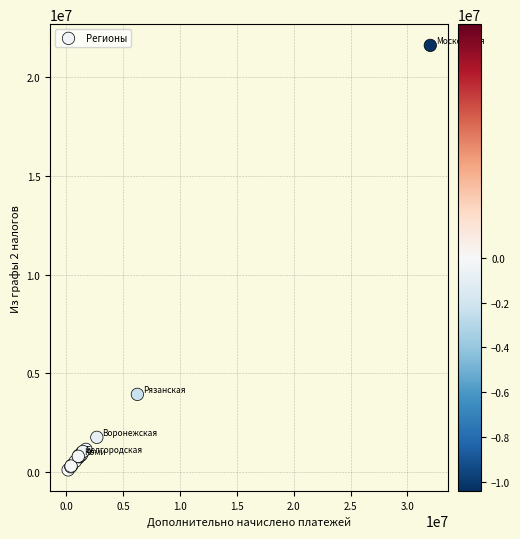

What Y value in the scatter plot is closest to 10864382?

3941080